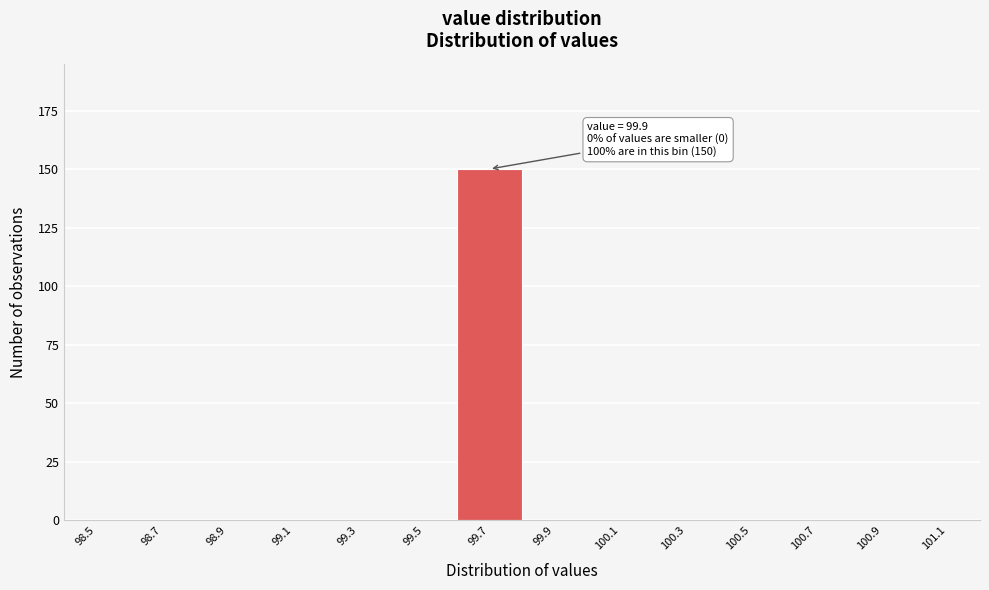

Reading left to right, what are all the values shown in this chart?

98.5=0	98.7=0	98.9=0	99.1=0	99.3=0	99.5=0	99.7=150	99.9=0	100.1=0	100.3=0	100.5=0	100.7=0	100.9=0	101.1=0